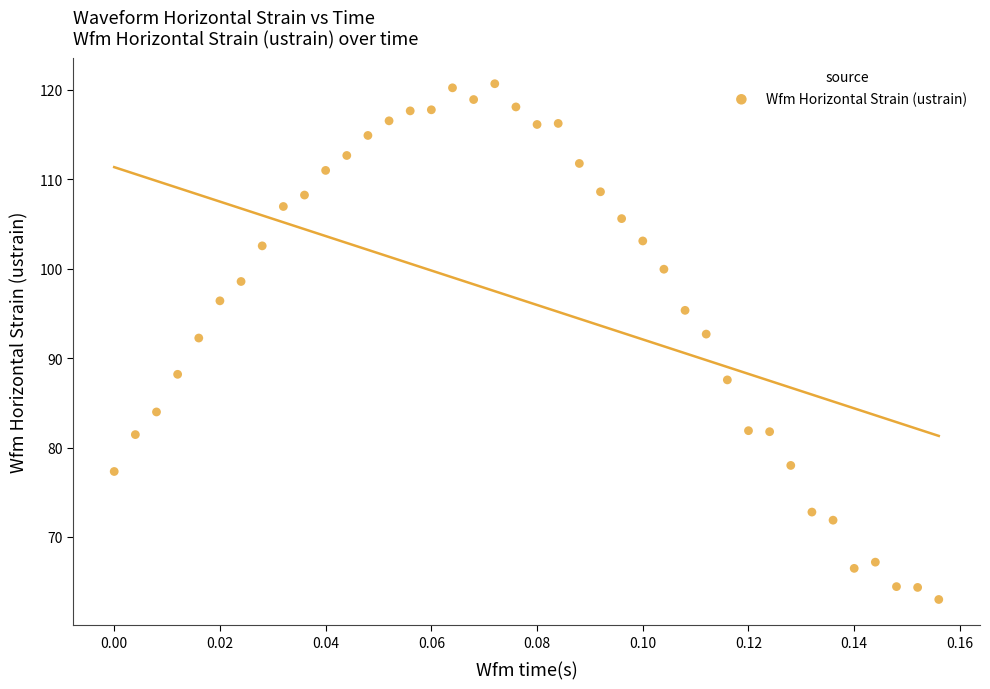

What is the range of Y values (max minus min)?

57.7